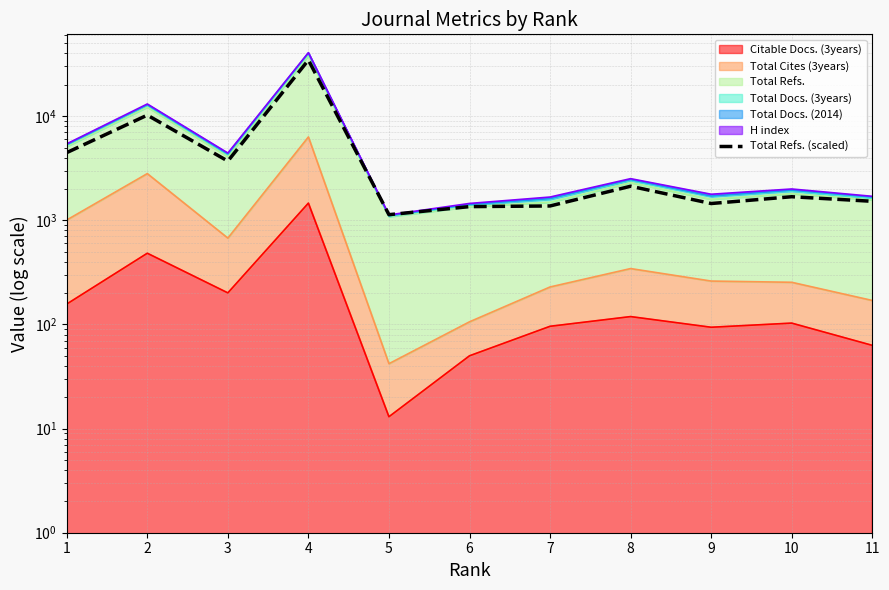

Reading left to right, what are all the values shown in this chart?

1=4468.2	2=10234.6	3=3703.2	4=34610.3	5=1132.8	6=1353.7	7=1373.3	8=2124.2	9=1449.5	10=1684.5	11=1522.4